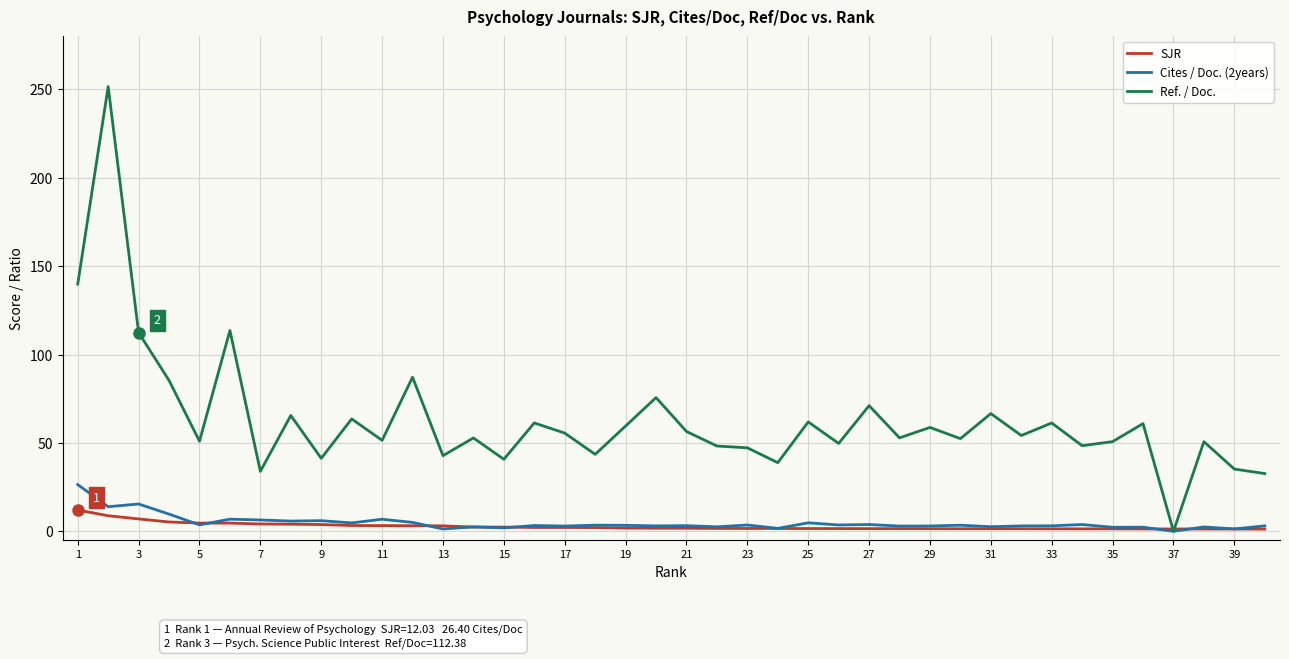

List the series in order of their peak value, lowest first.

SJR, Cites / Doc. (2years), Ref. / Doc.